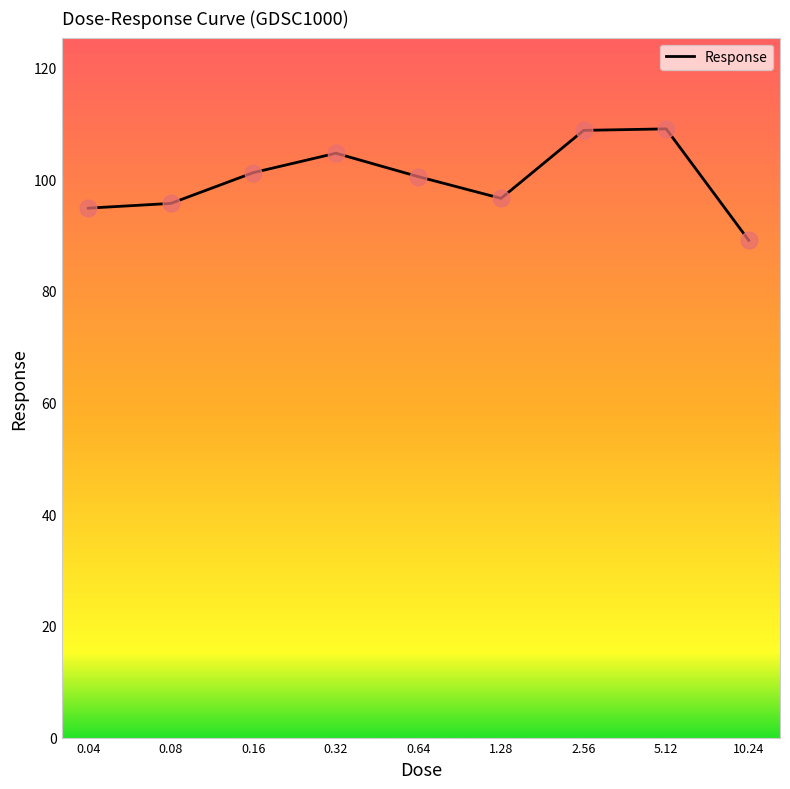

What is the difference between the maximum and minimum values?

20.0